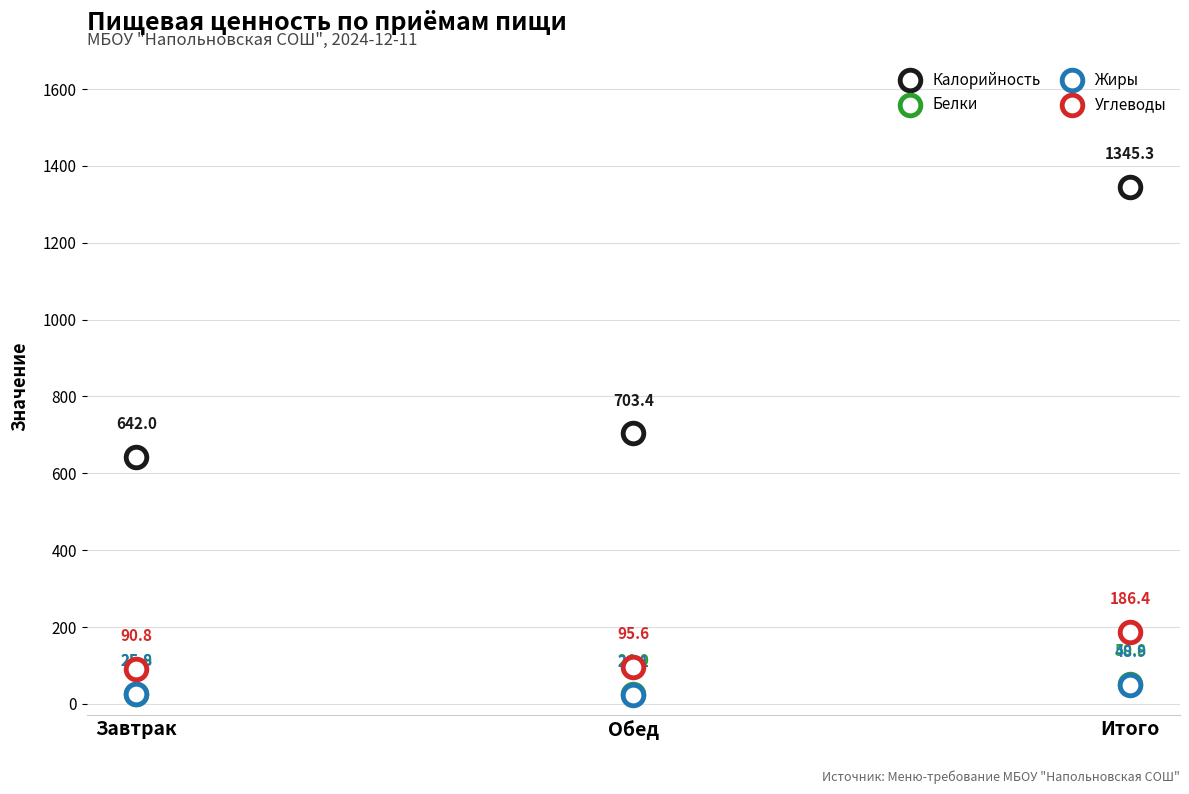

Which series has the largest Y range (max minus min)?

Калорийность